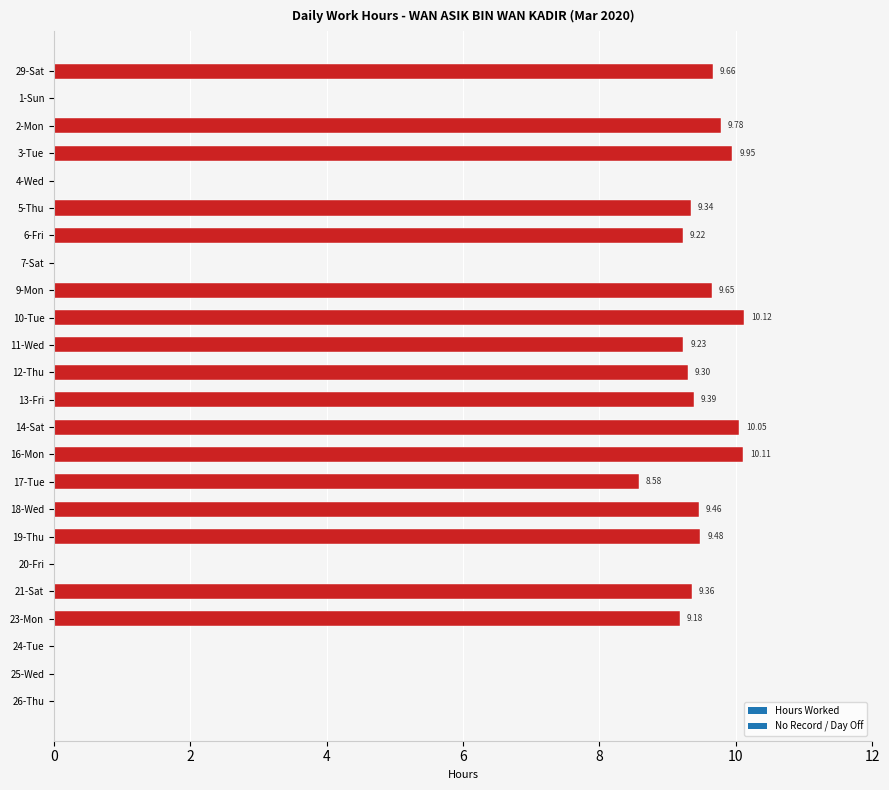

What is the change in value from 18-Wed to 10-Tue?

+0.7